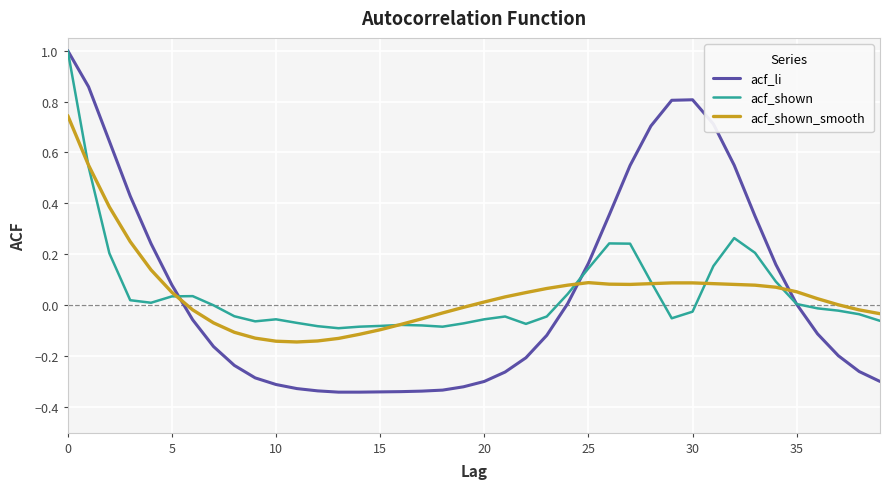

Which series has the widest spread of values?

acf_li